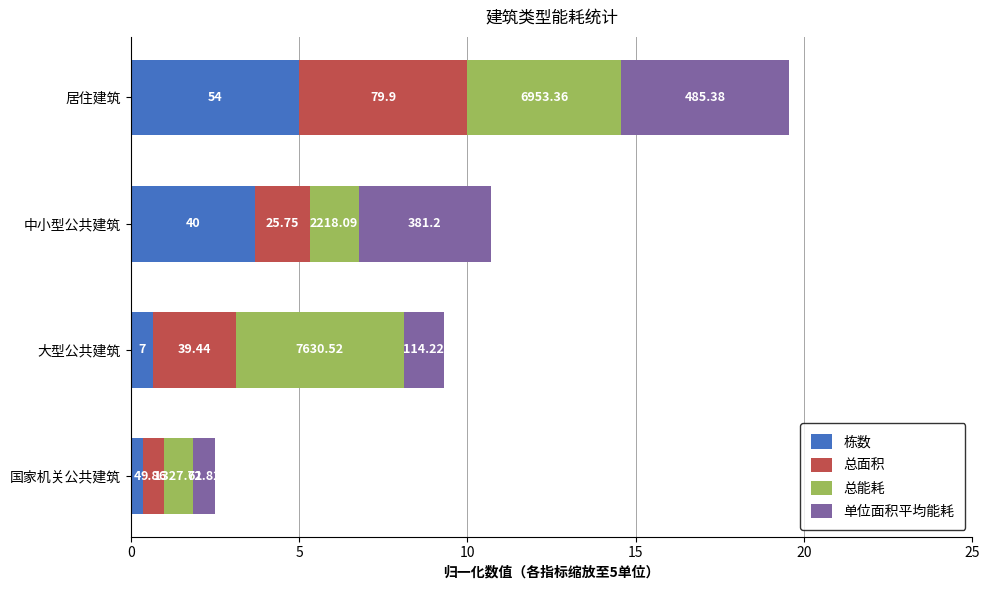

What are all the series names shown in the legend?

栋数, 总面积, 总能耗, 单位面积平均能耗